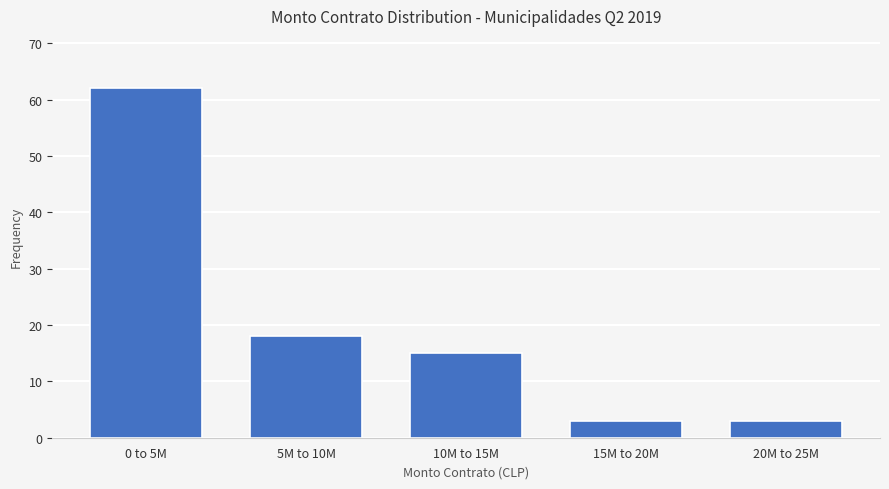

Reading left to right, what are all the values shown in this chart?

62	18	15	3	3